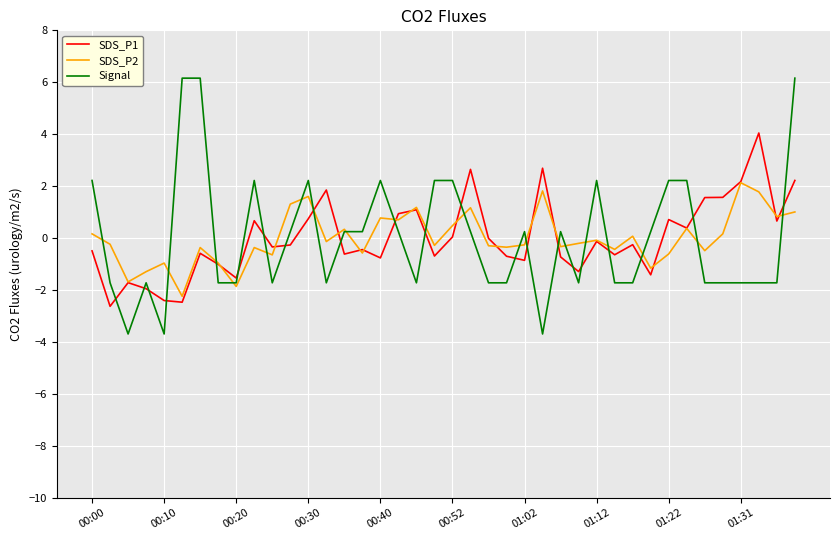

What is the lowest value of the SDS_P1 series?

-2.6